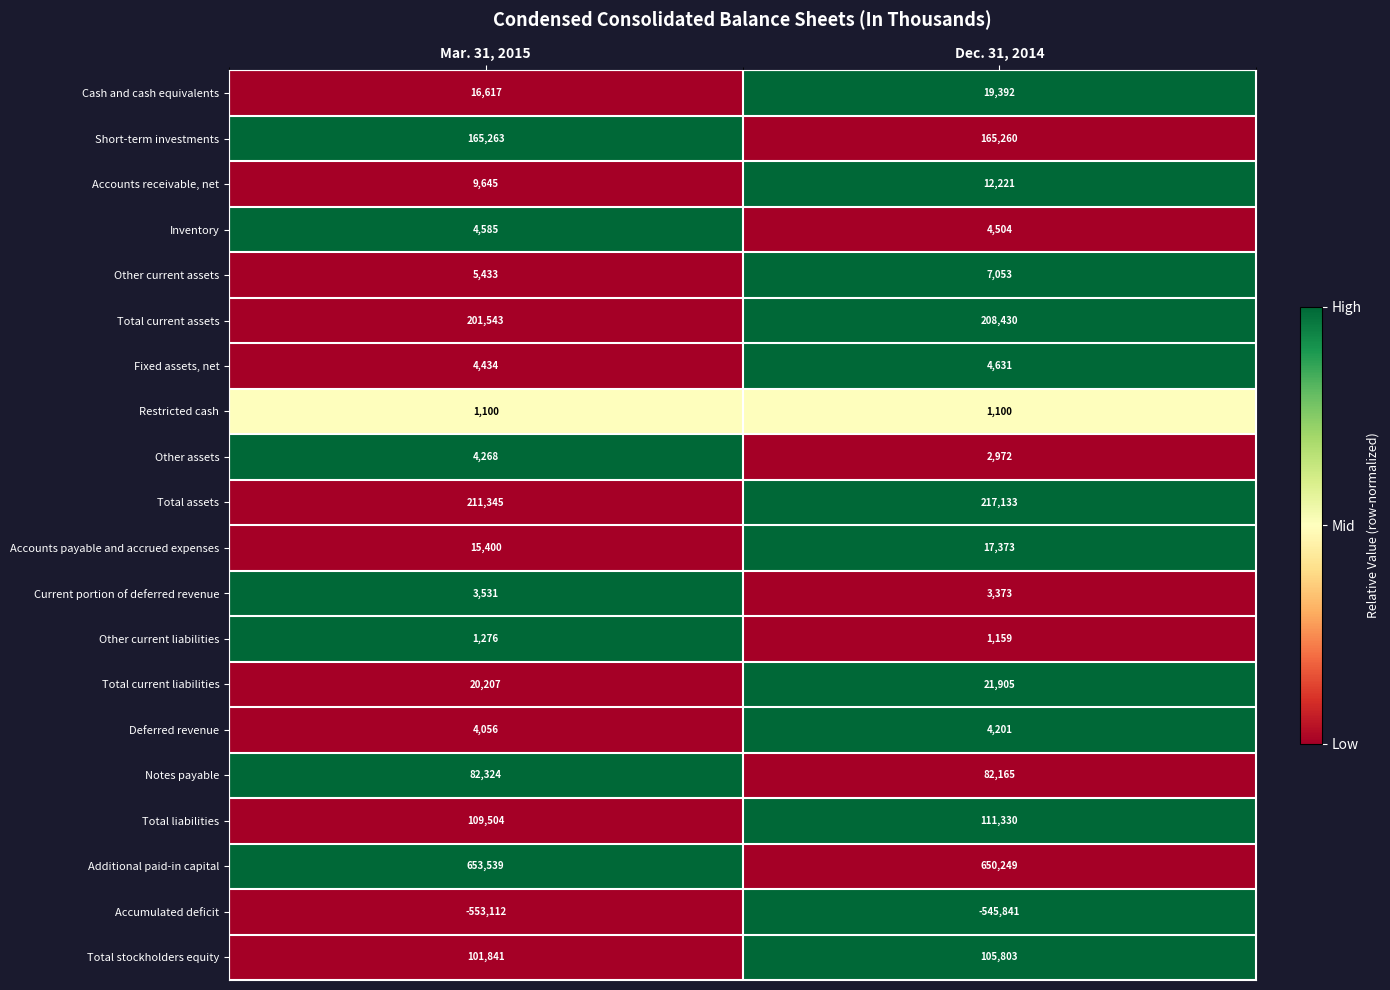

At Mar. 31, 2015, list the series in order from largest to smallest.

Additional paid-in capital, Total assets, Total current assets, Short-term investments, Total liabilities, Total stockholders equity, Notes payable, Total current liabilities, Cash and cash equivalents, Accounts payable and accrued expenses, Accounts receivable, net, Other current assets, Inventory, Fixed assets, net, Other assets, Deferred revenue, Current portion of deferred revenue, Other current liabilities, Restricted cash, Accumulated deficit